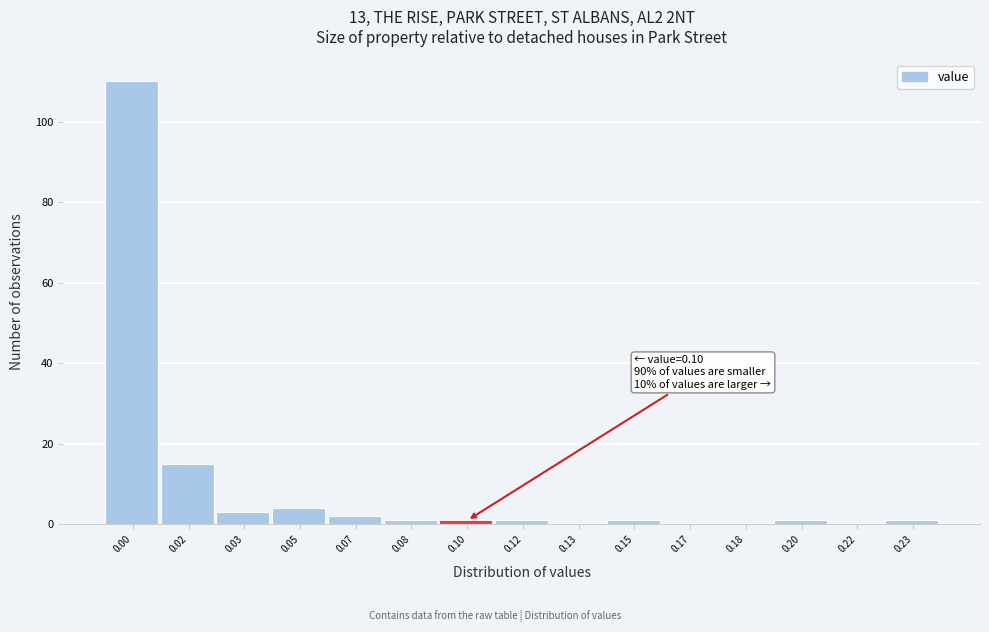

Reading right to left, what are all the values shown in this chart?

0.23=1	0.22=0	0.20=1	0.18=0	0.17=0	0.15=1	0.13=0	0.12=1	0.10=1	0.08=1	0.07=2	0.05=4	0.03=3	0.02=15	0.00=110